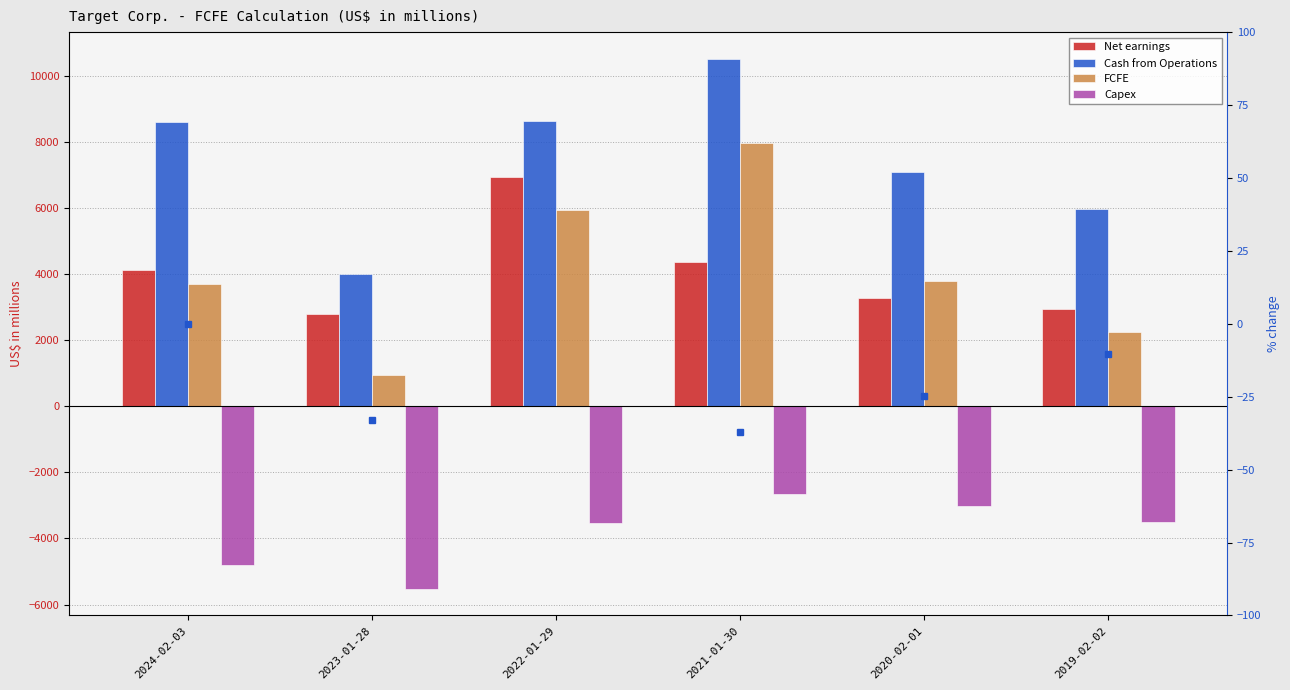

Reading right to left, transcribe all the data shown in this chart.

Net earnings: 2937.0	3281.0	4368.0	6946.0	2780.0	4138.0
Cash from Operations: 5970.0	7099.0	10525.0	8625.0	4018.0	8621.0
FCFE: 2258.0	3805.0	7983.0	5933.0	960.0	3692.0
Capex: -3516.0	-3027.0	-2649.0	-3544.0	-5528.0	-4806.0
Net earnings % change: -10.5	-24.9	-37.1	149.9	-32.8	0.0